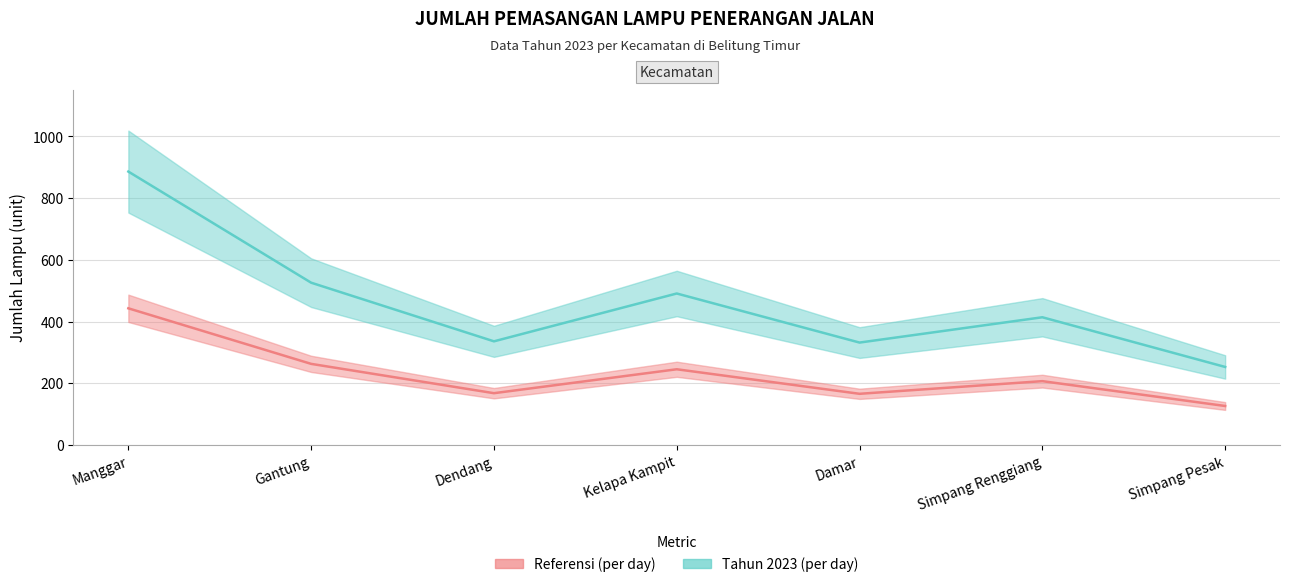

How many interior local peaks does the Referensi series have?

2